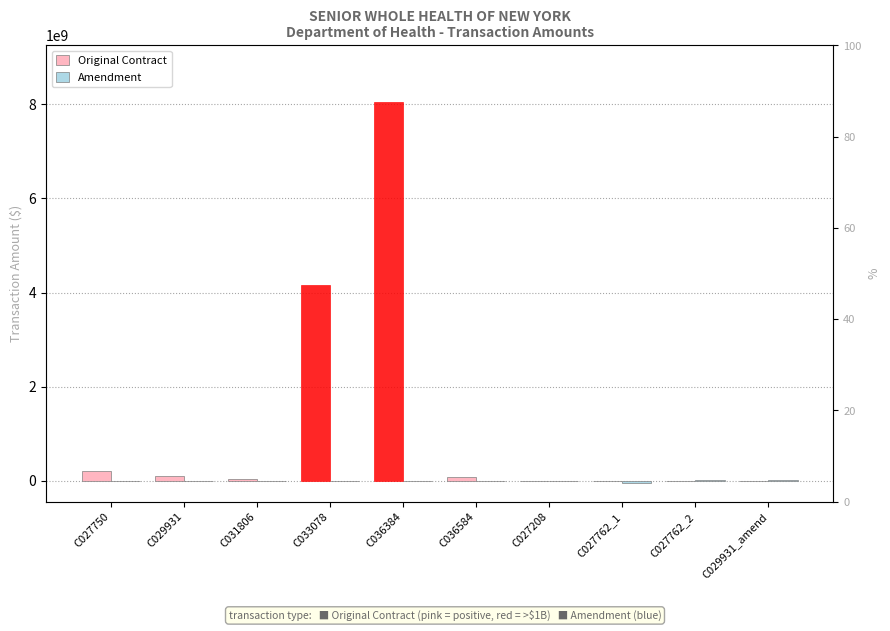

What is the difference between the second highest and minimum values in the Amendment series?

52042694